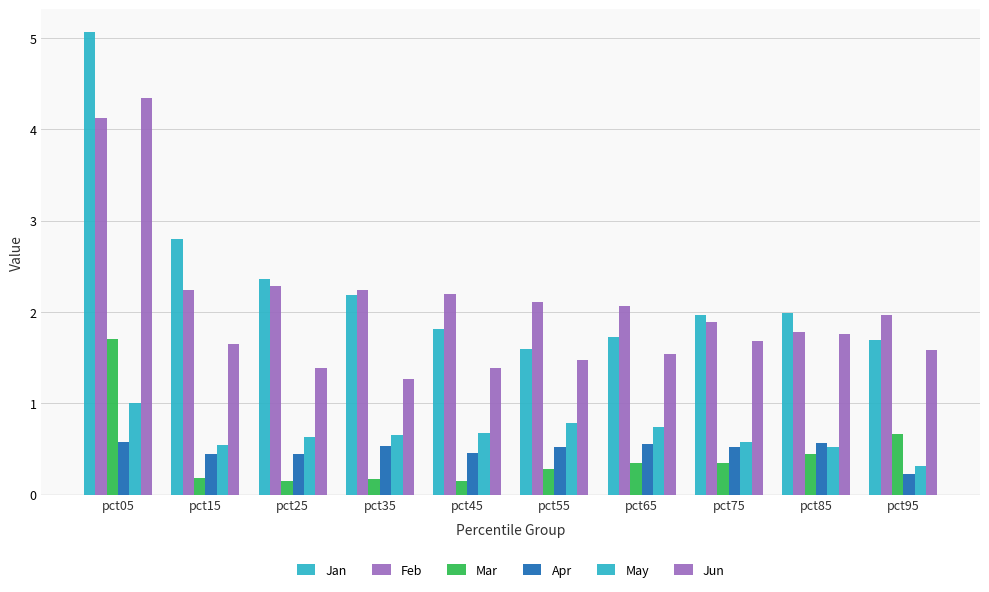

Rank the categories by May value from highest to lowest.

pct05, pct55, pct65, pct45, pct35, pct25, pct75, pct15, pct85, pct95